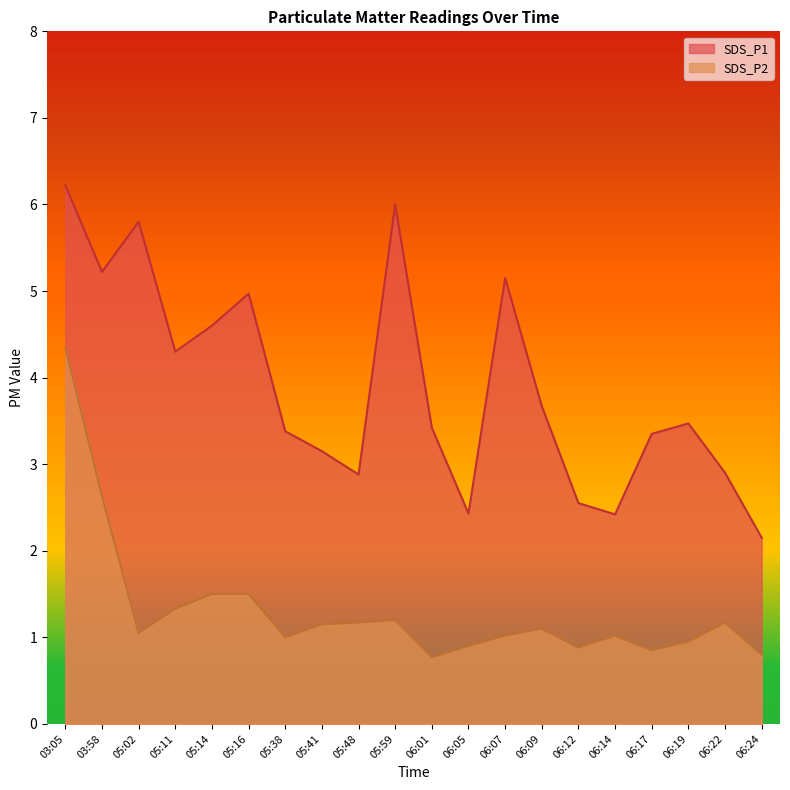

What position from the left is 05:38?

7